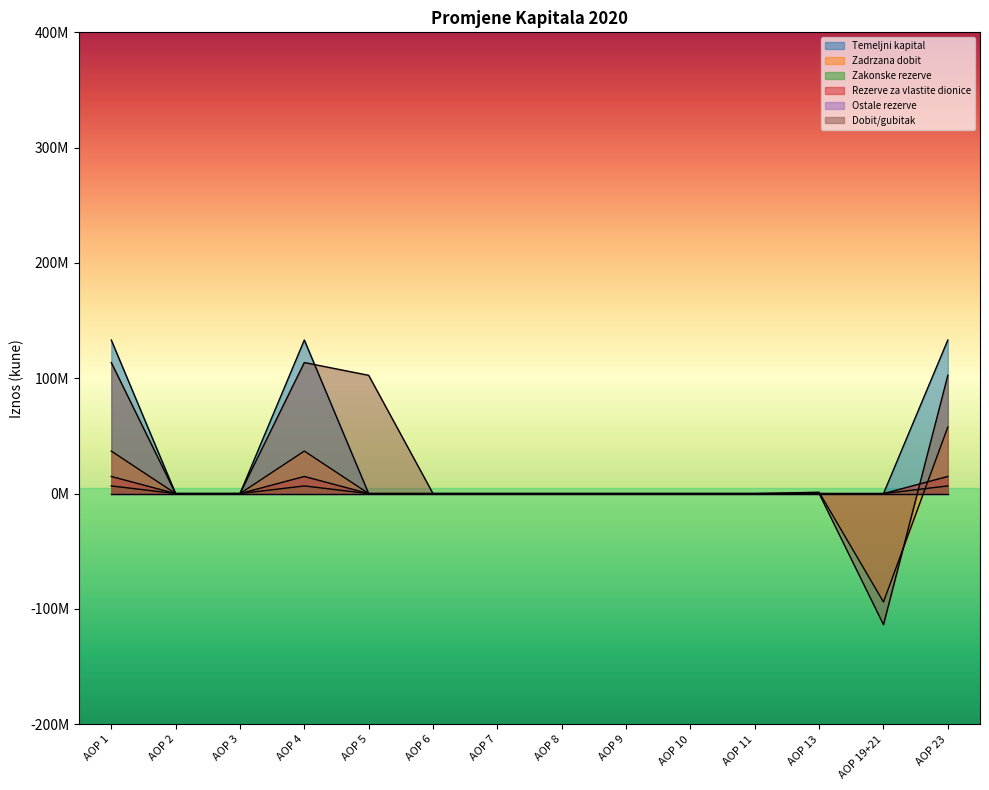

What is the difference between the Rezerve za vlastite dionice values at AOP 4 and AOP 2?

6658250